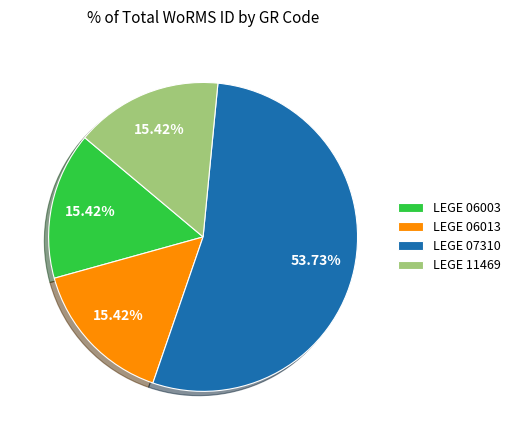

Which slice is the largest?

LEGE 07310